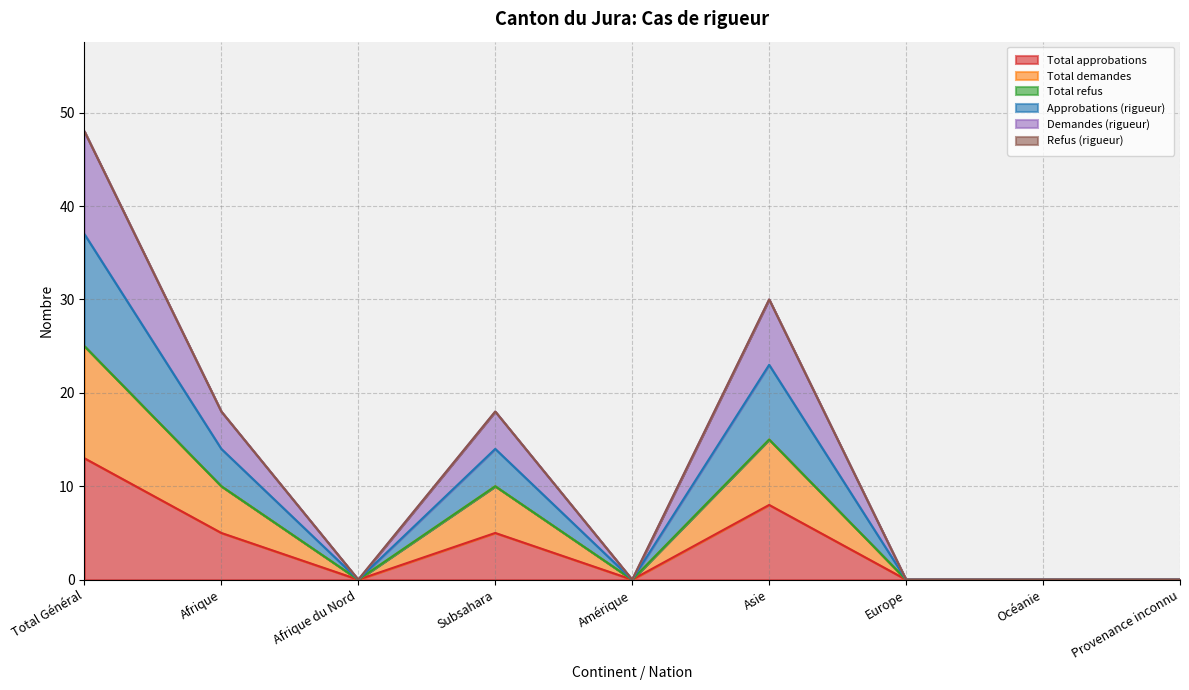

True or false: Demandes (rigueur) and Approbations (rigueur) intersect in this chart.

False